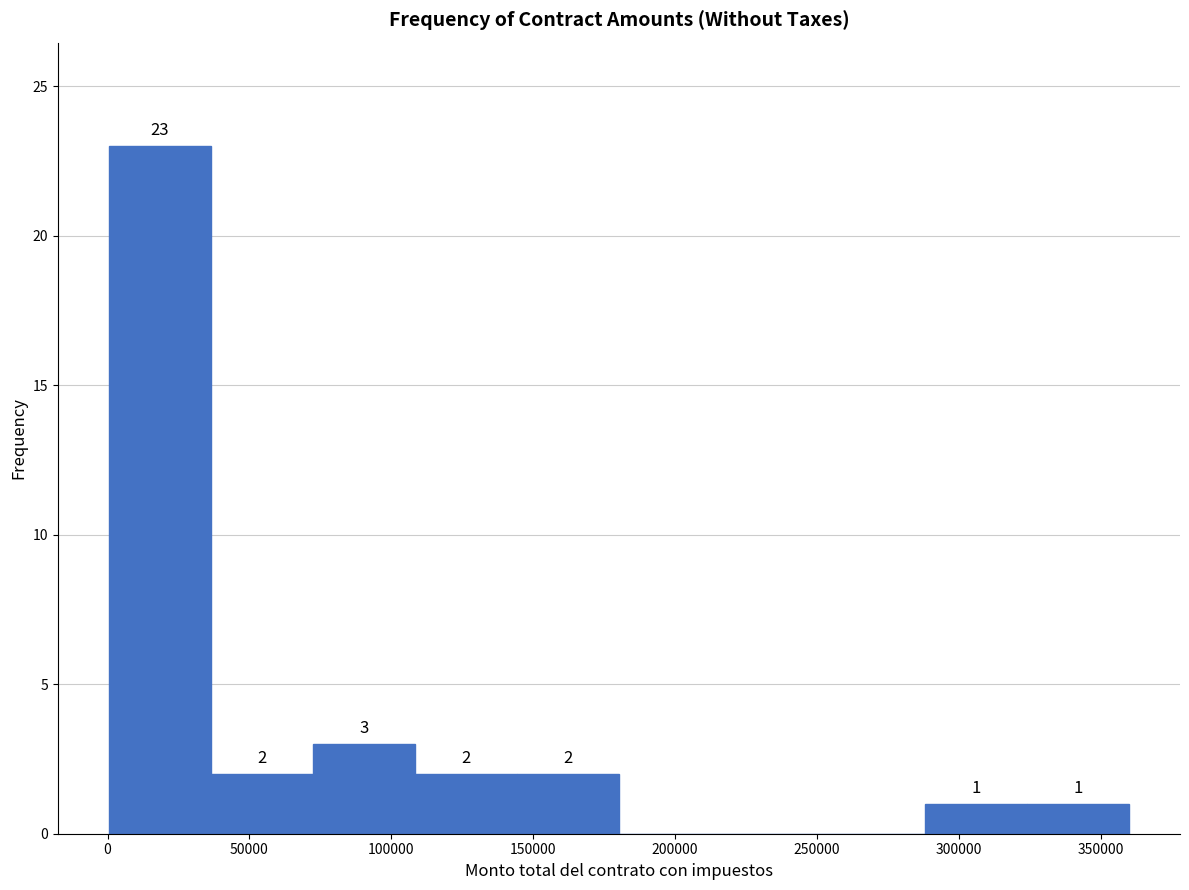

Which range on the x-axis has the tallest bar?

0 to 35000